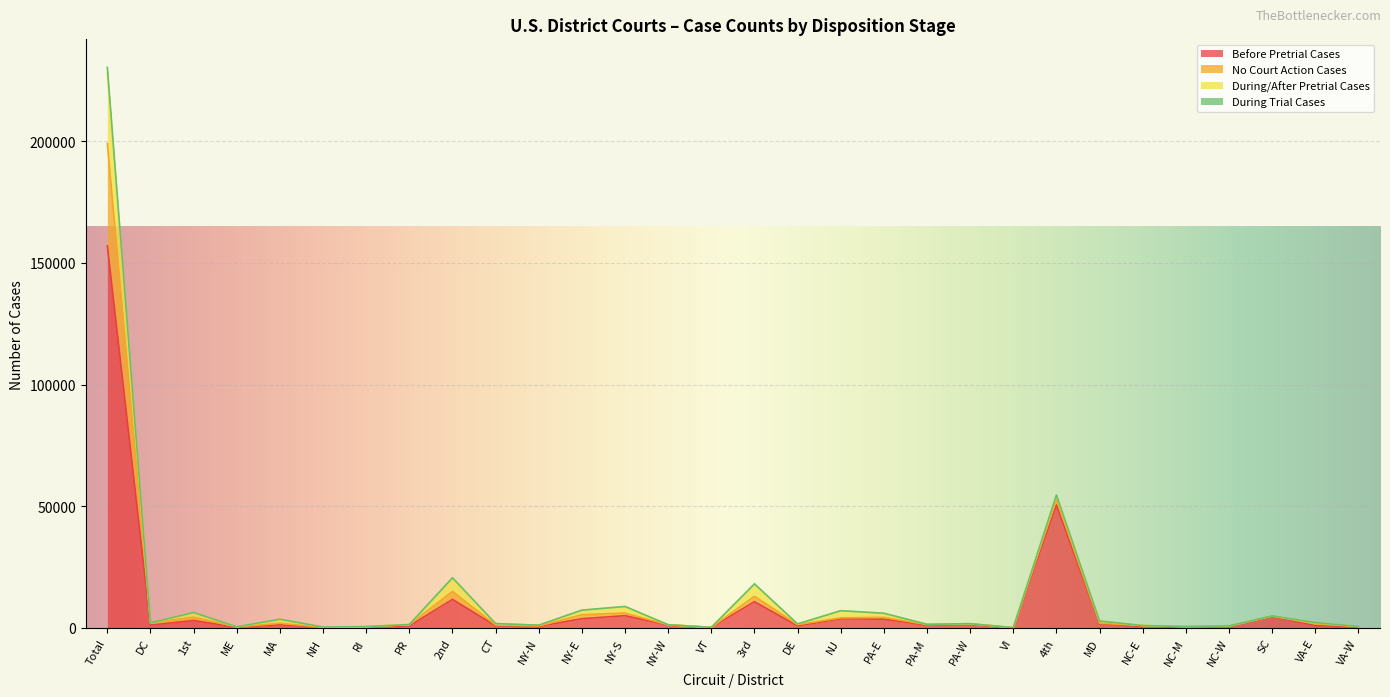

True or false: Before Pretrial Cases and During Trial Cases cross at least once.

False